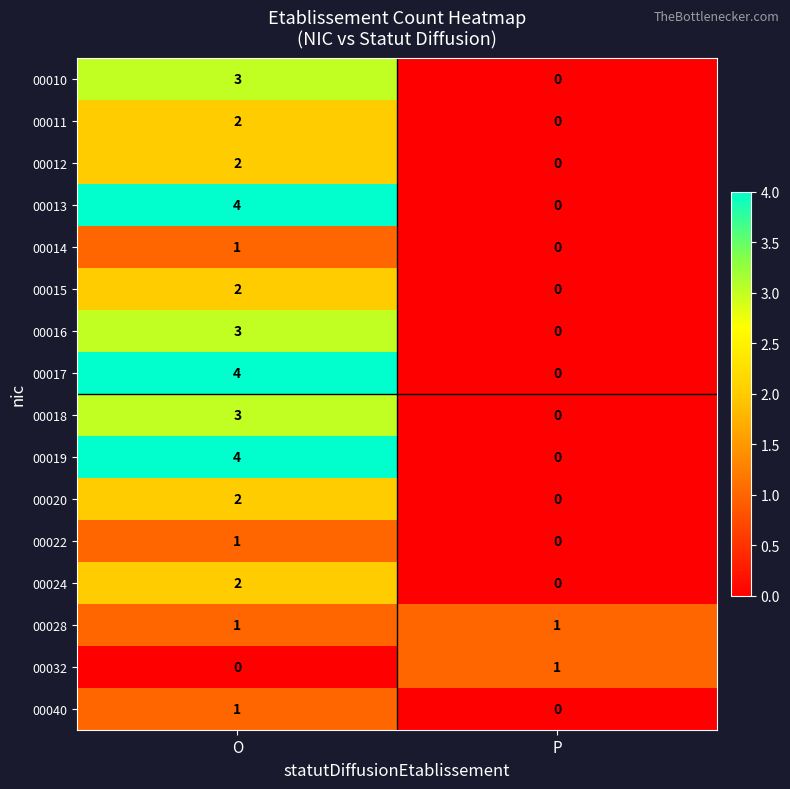

What is the difference between the 00017 values at O and P?

4